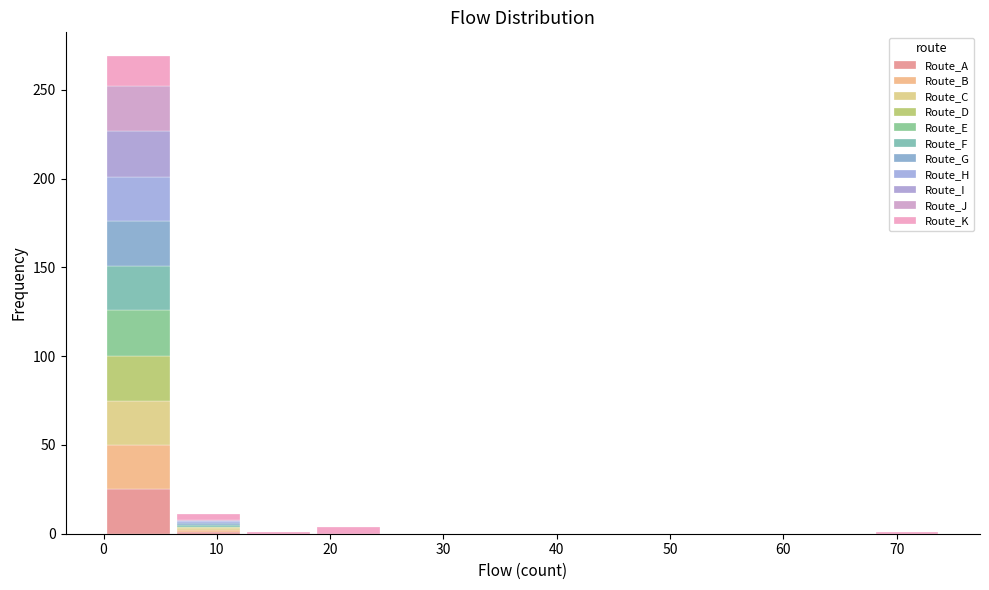

Reading left to right, transcribe this chart: for each stacked bar, give the range it covers on the x-axis and its total height. Neither the bar edges nor the heights are printed on the chart, so give them approximately, as read against the axes.

0 to 6: 270
6 to 12: 10
12 to 19: under 5
19 to 25: under 5
25 to 31: 0
31 to 37: 0
37 to 43: 0
43 to 49: 0
49 to 56: 0
56 to 62: 0
62 to 68: 0
68 to 74: under 5